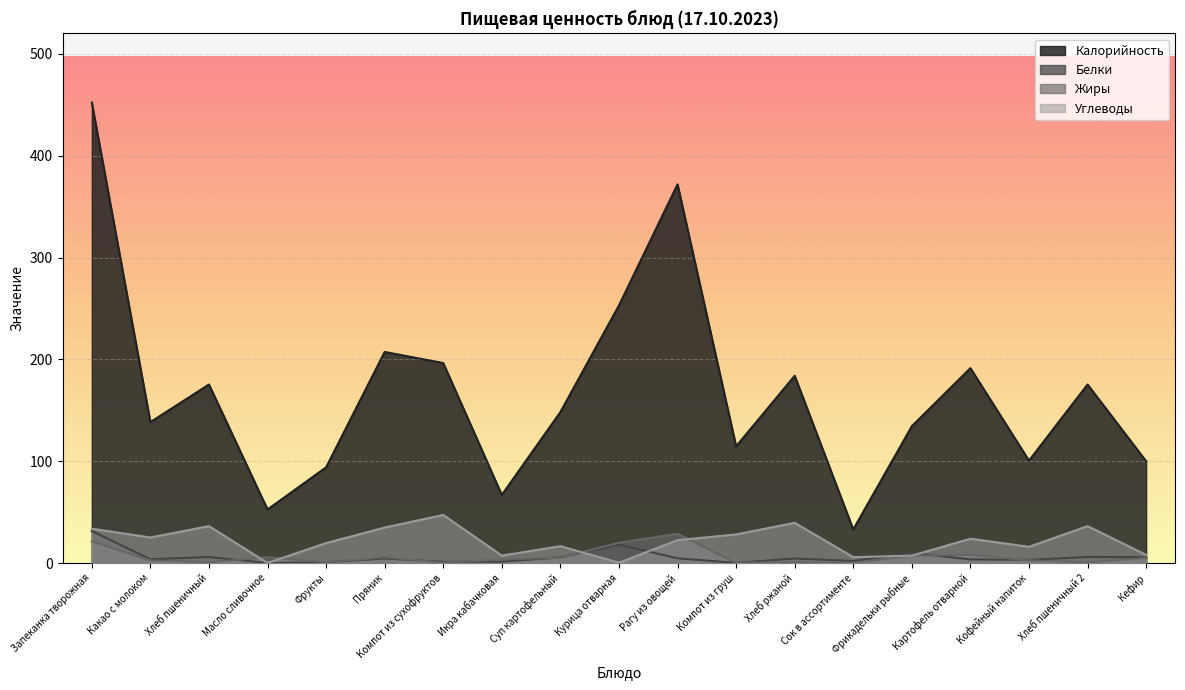

What is the label of the 16th point from the left?

Картофель отварной